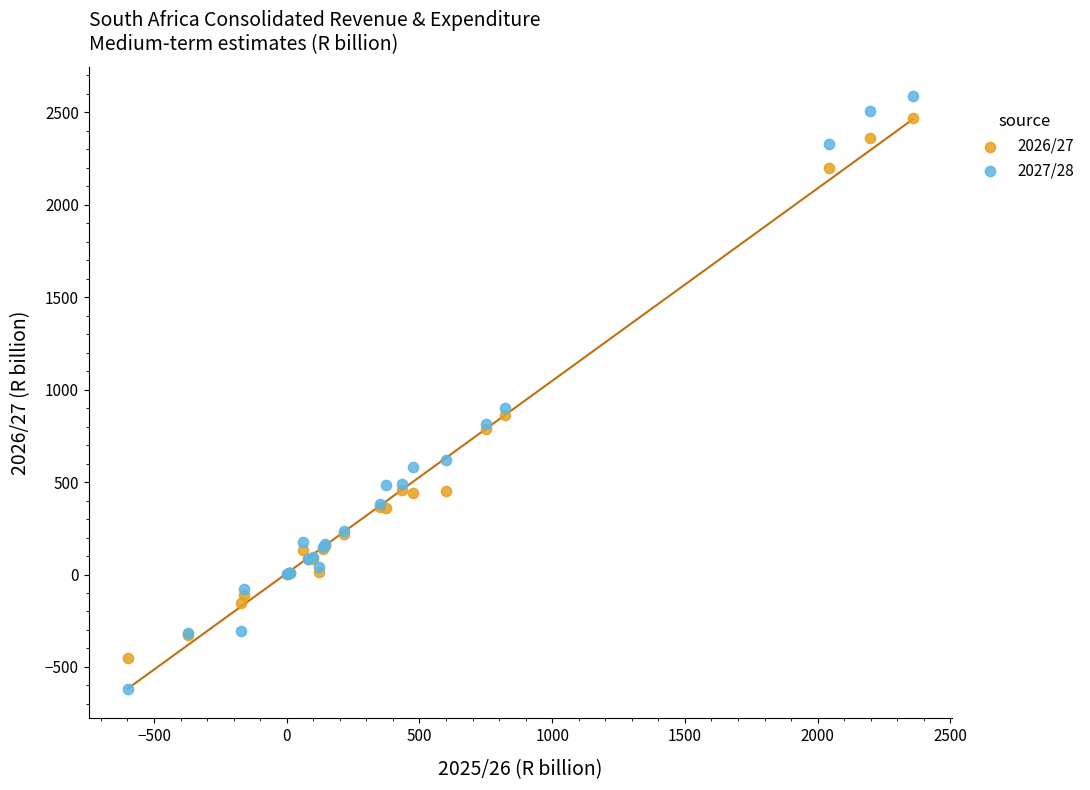

Across all series, what Y value is closest to 983?

900.0